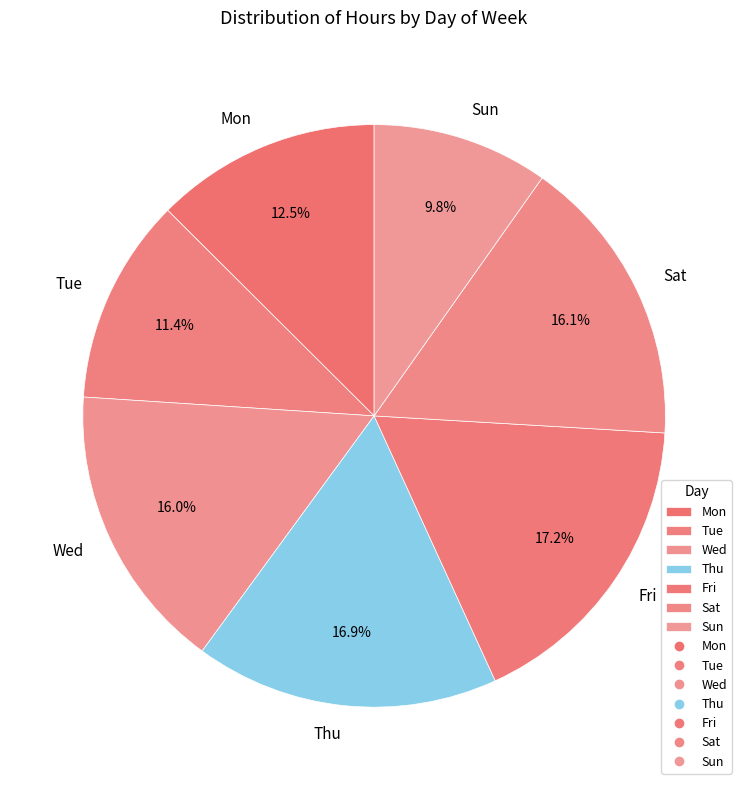

What is the smallest slice in the pie chart?

Sun